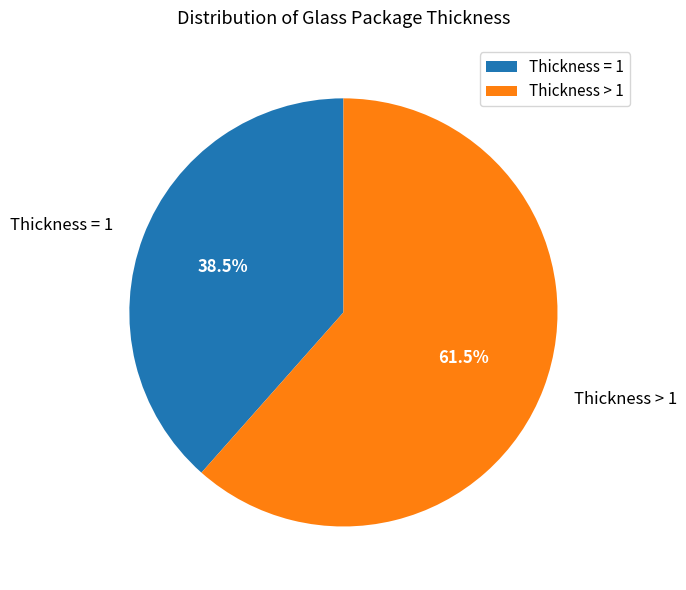

Count the number of slices in the pie.

2